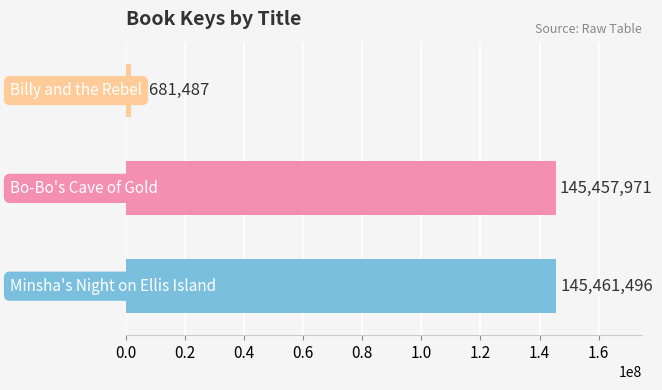

What is the smallest value displayed?

1681487